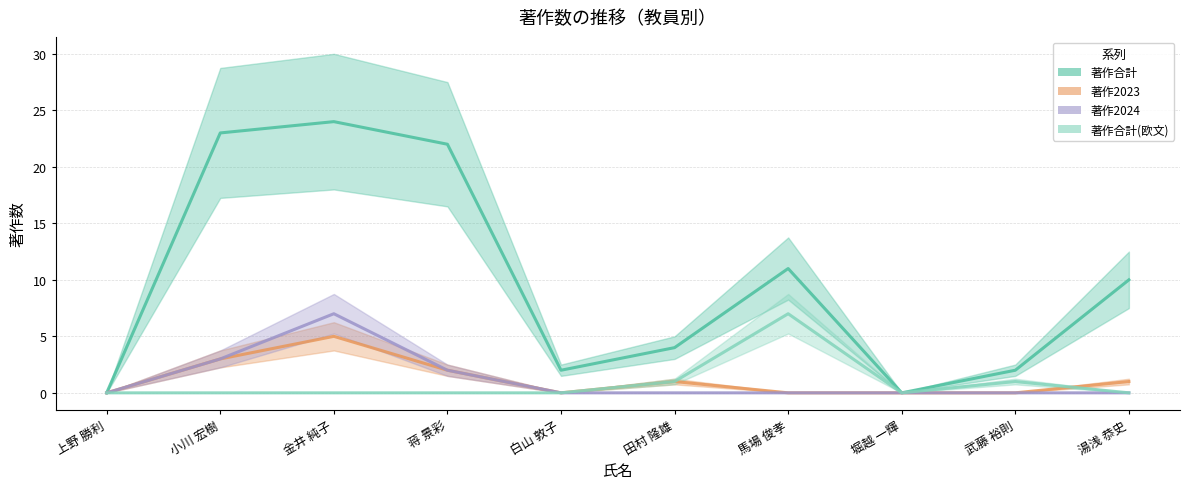

What is the value of the 著作2024 point at the 3rd from the left?

7